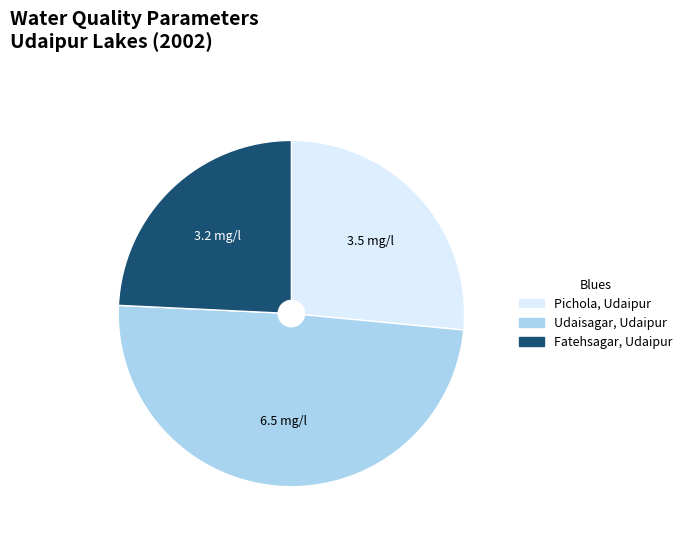

Rank the categories by value from highest to lowest.

Udaisagar, Udaipur, Pichola, Udaipur, Fatehsagar, Udaipur